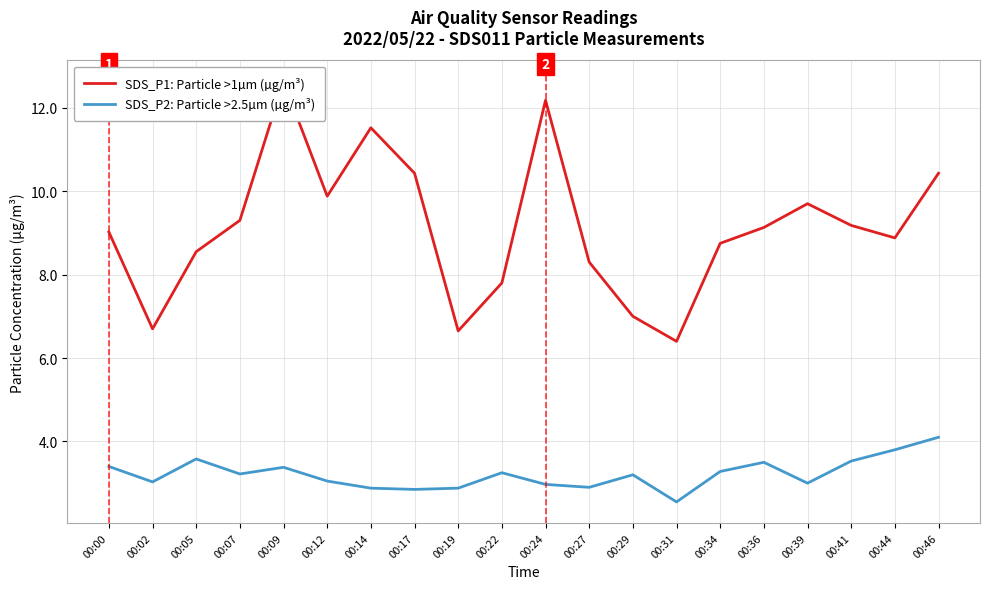

Which has a higher value, 00:39 or 00:05?

00:39